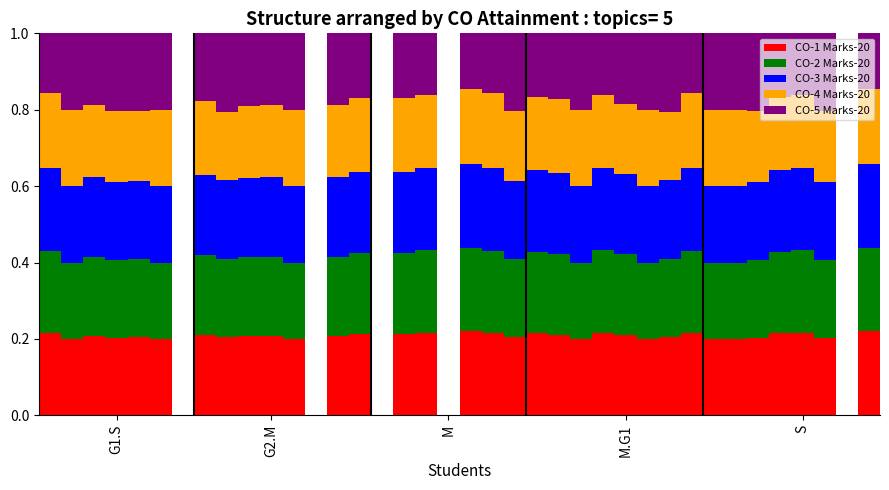

What is the sum of all CO-1 Marks-20 values?

6.9